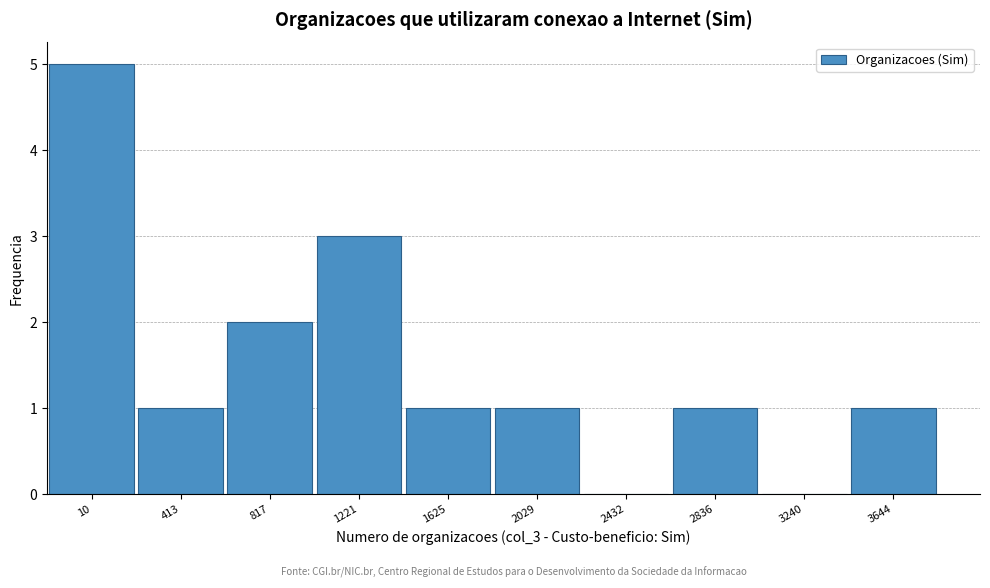

Reading left to right, what are all the values shown in this chart?

10=5	413=1	817=2	1221=3	1625=1	2029=1	2432=0	2836=1	3240=0	3644=1